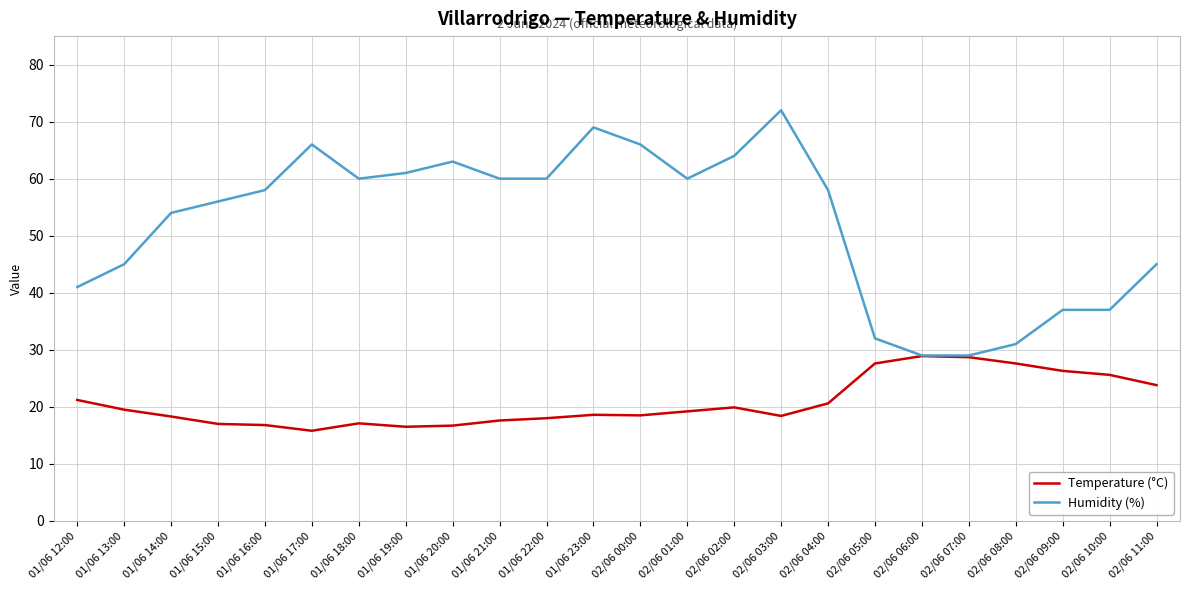

At which label does Temperature (°C) first exceed 19?

01/06 12:00